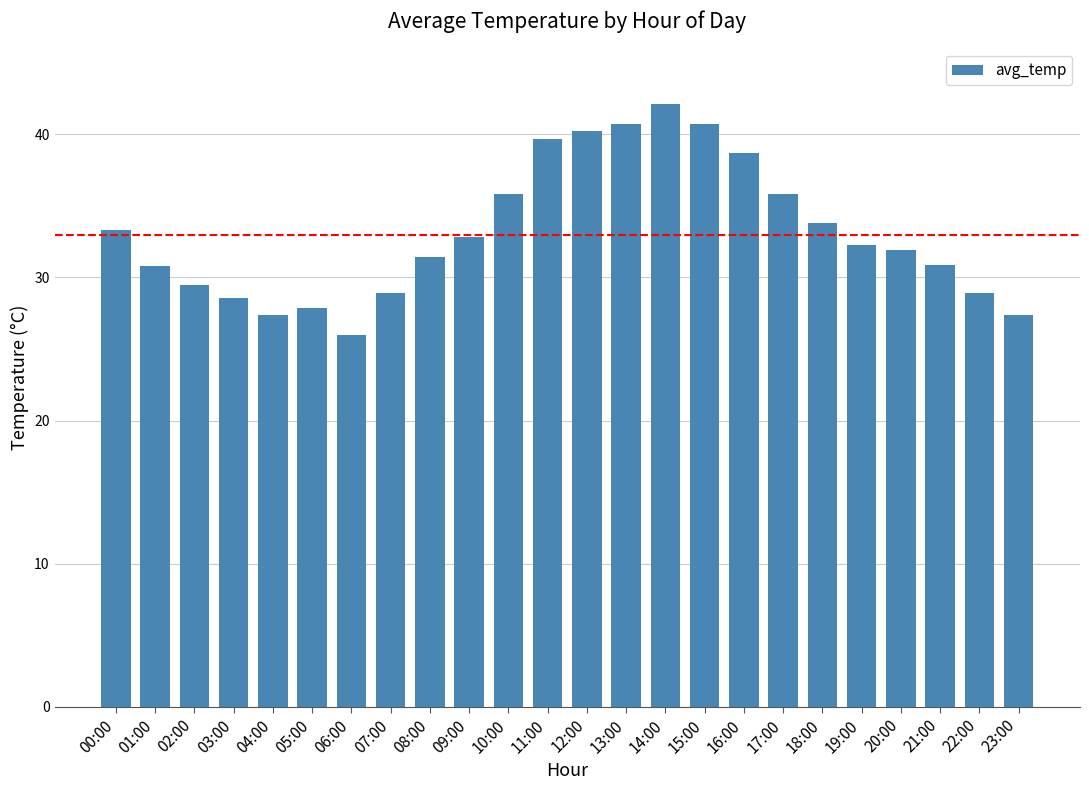

Between 18:00 and 13:00, which is larger?

13:00